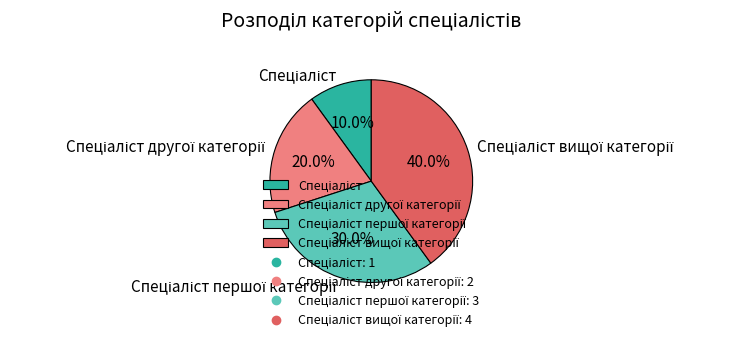

Is there any slice that represents more than half of the pie?

No